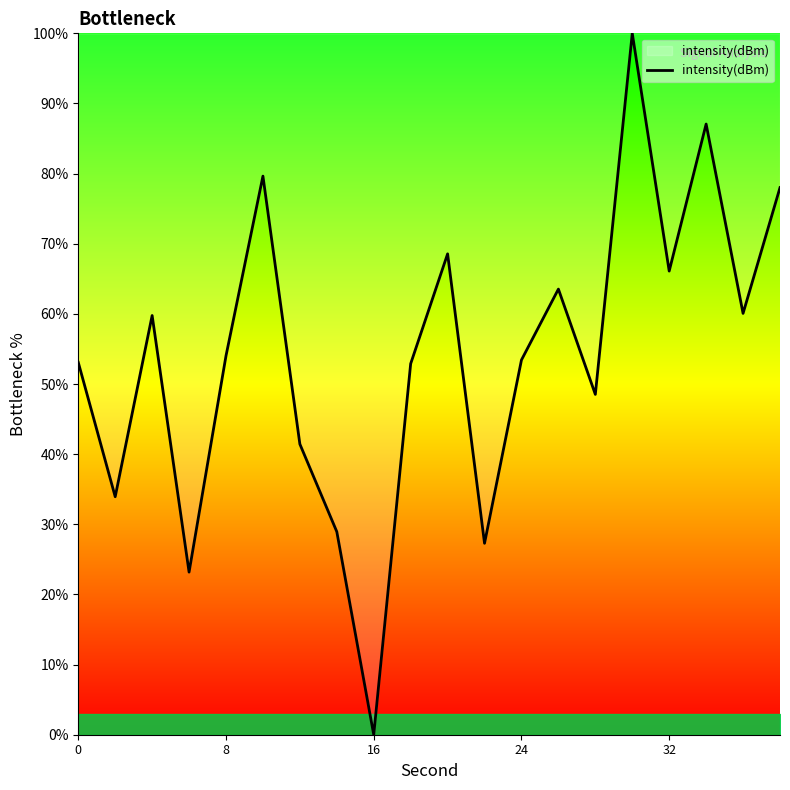

What is the difference between the maximum and minimum values?

100.0